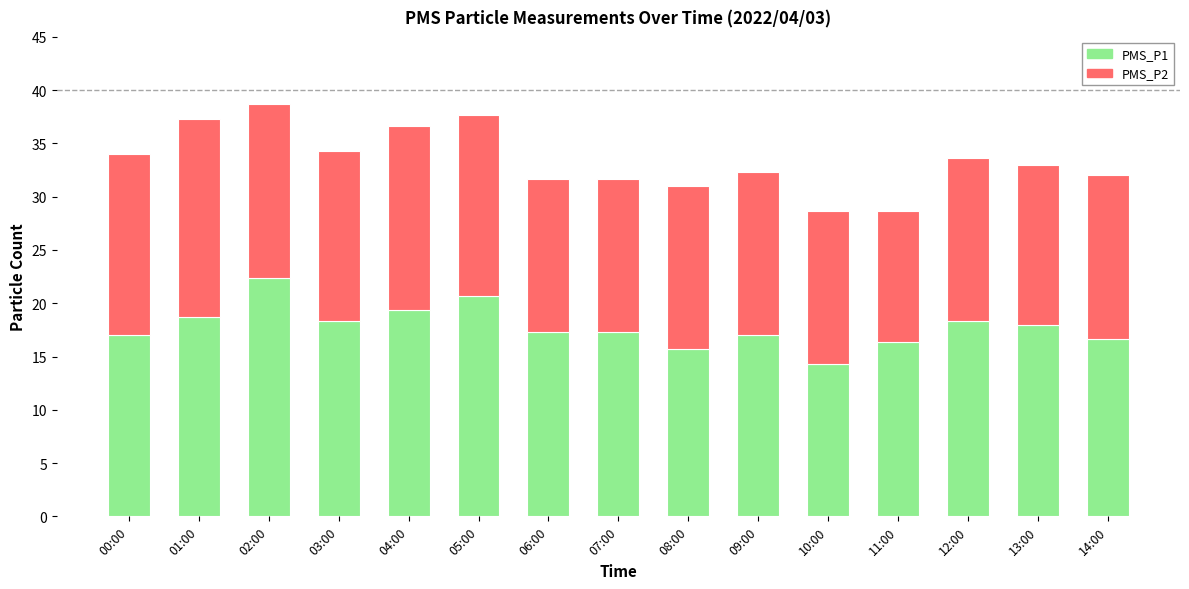

What is the total value across all series at 01:00?

37.3